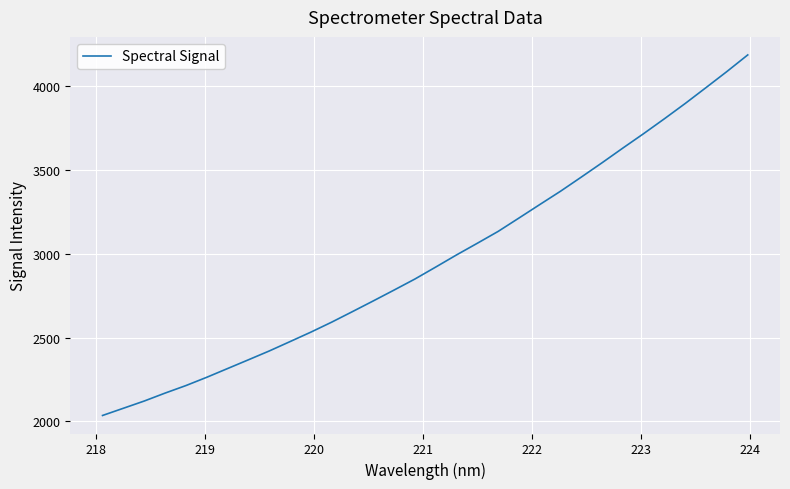

What is the difference between the maximum and minimum values?

2152.5